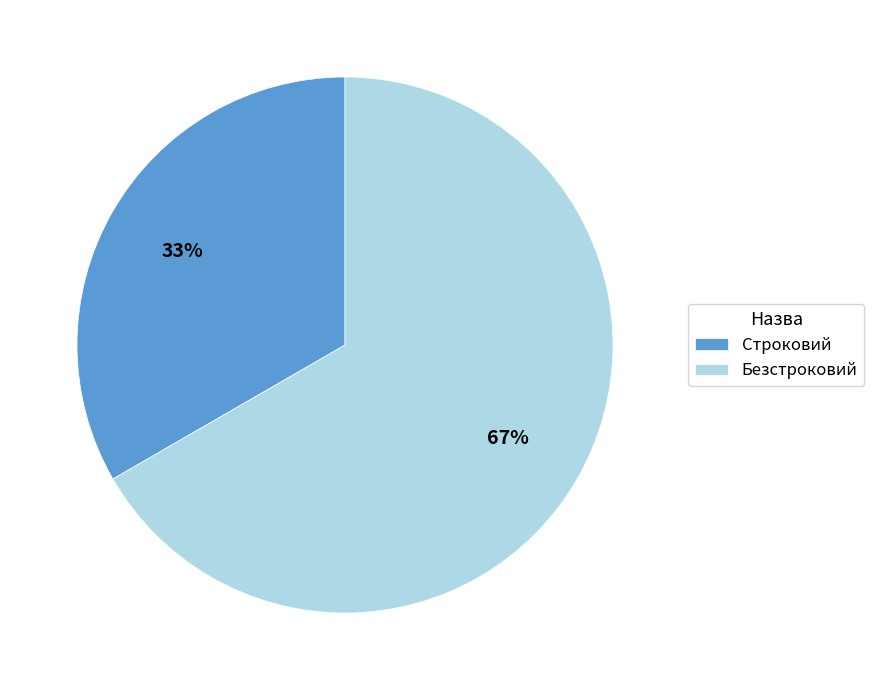

Which slice represents more than half of the pie?

Безстроковий